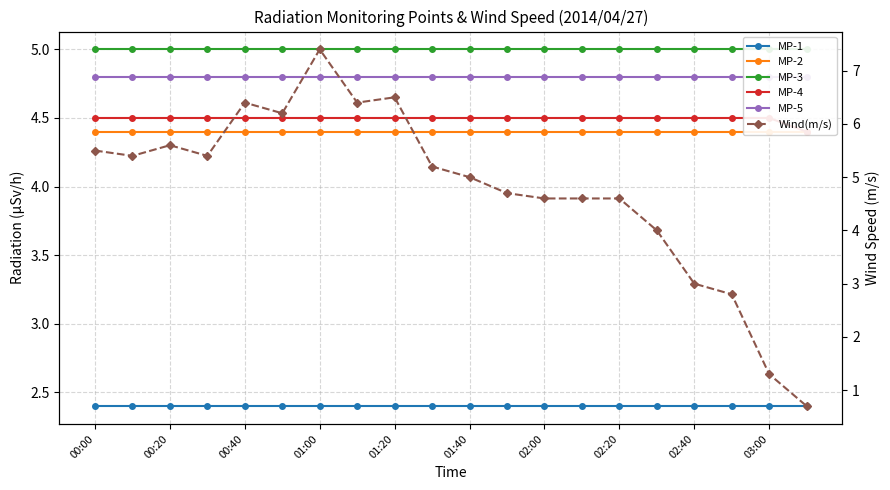

Does the chart have visible grid lines?

Yes